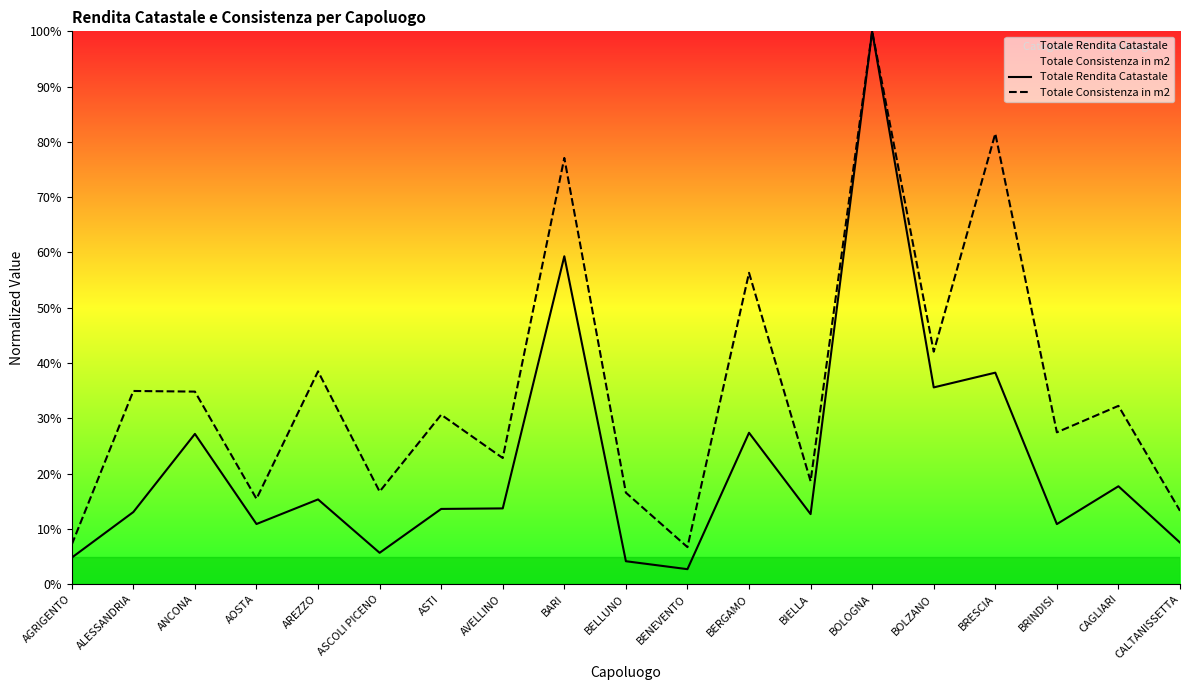

The Totale Consistenza in m2 series shows 0.8 at BRESCIA. True or false?

True